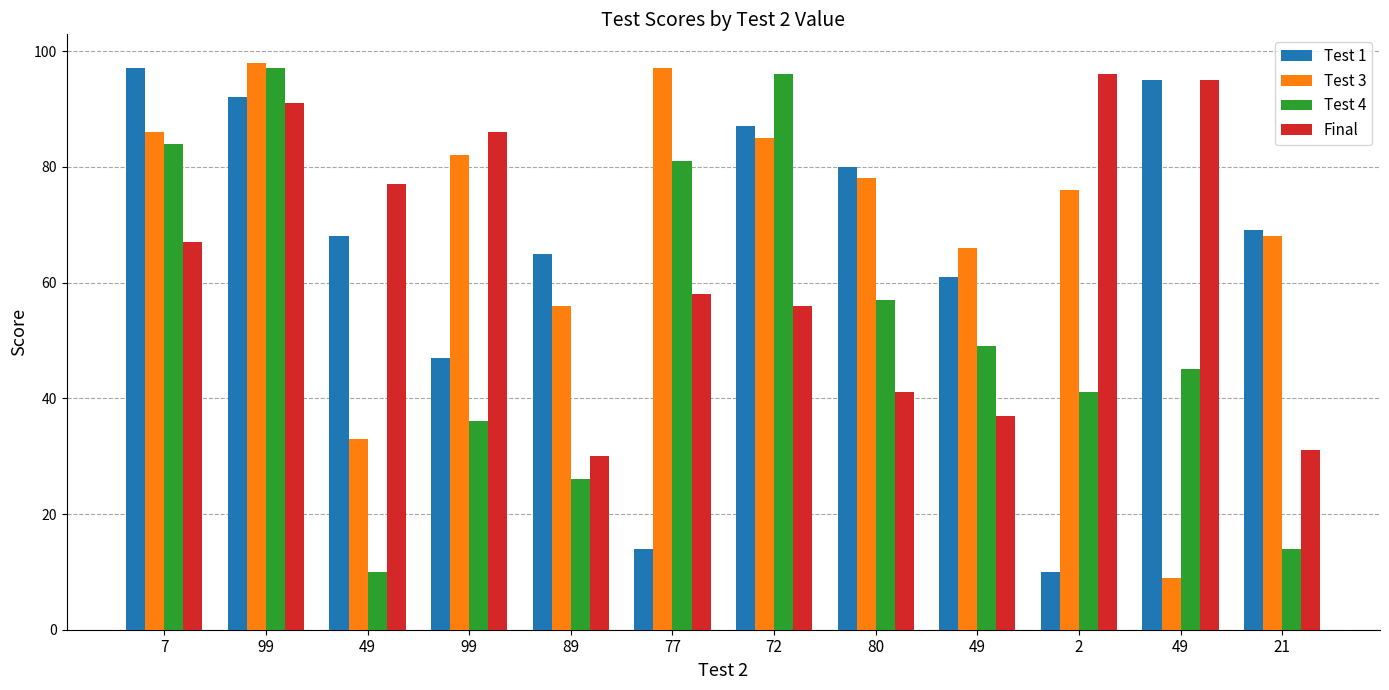

What is the label of the 8th bar from the right?

89